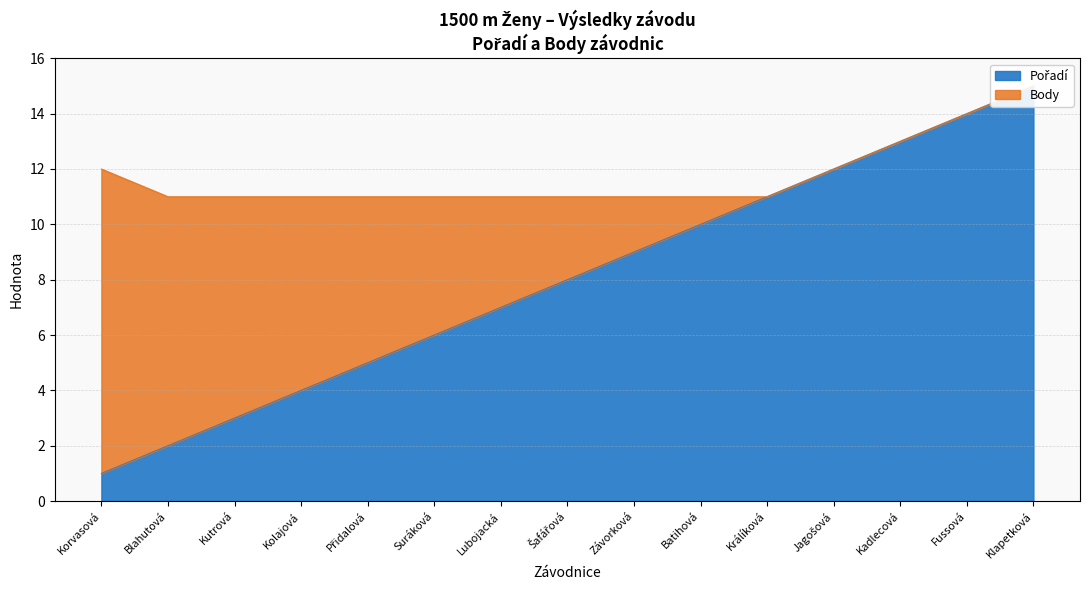

What is the approximate value at Šafářová, to the nearest 5?

10